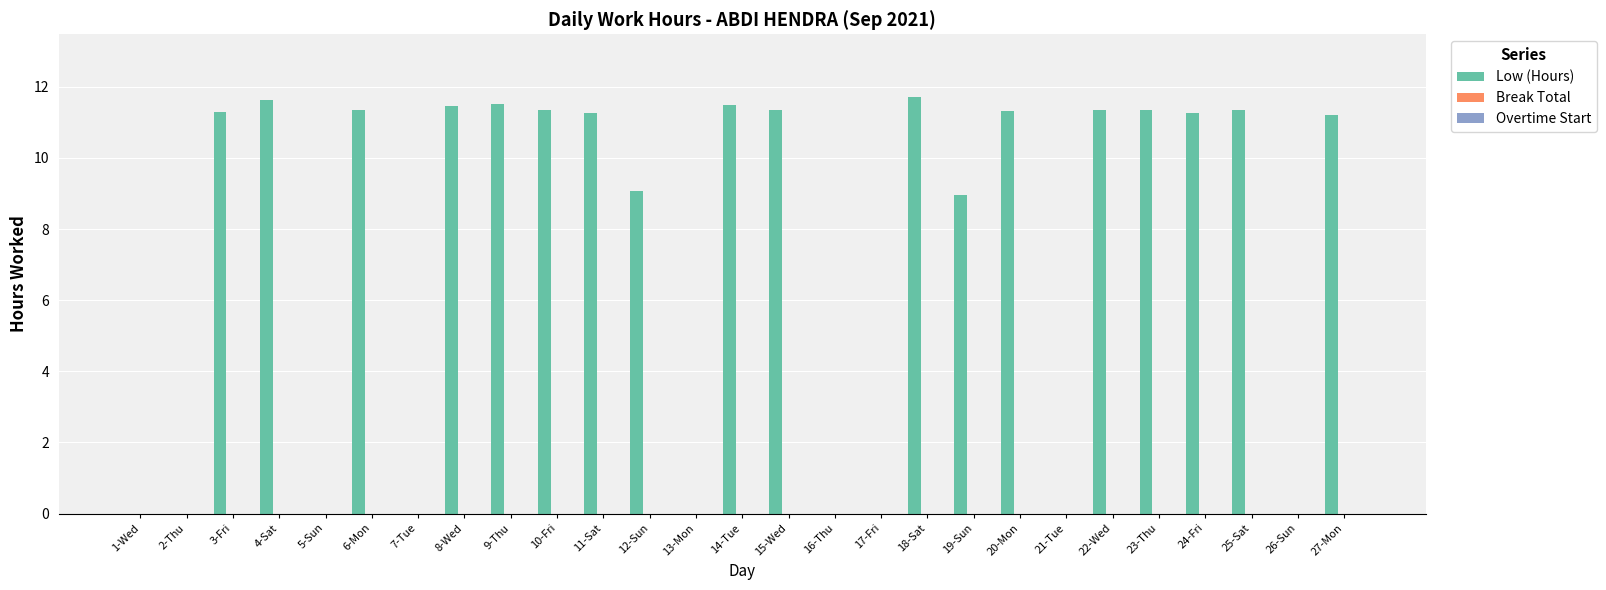

What is the maximum value shown in the chart?

11.7